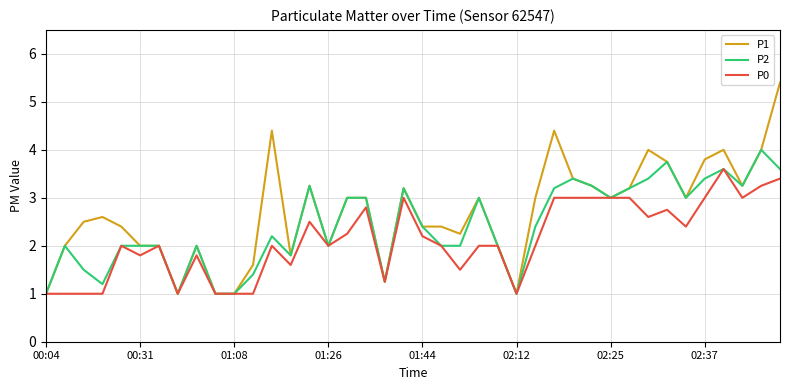

Which series has the largest range (max minus min)?

P1